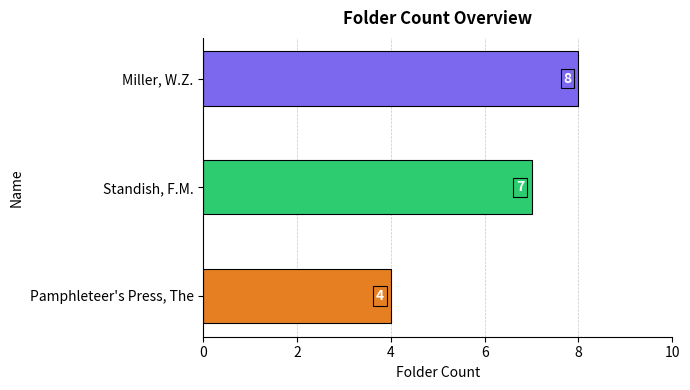

True or false: the data shows 4 at Pamphleteer's Press, The.

True